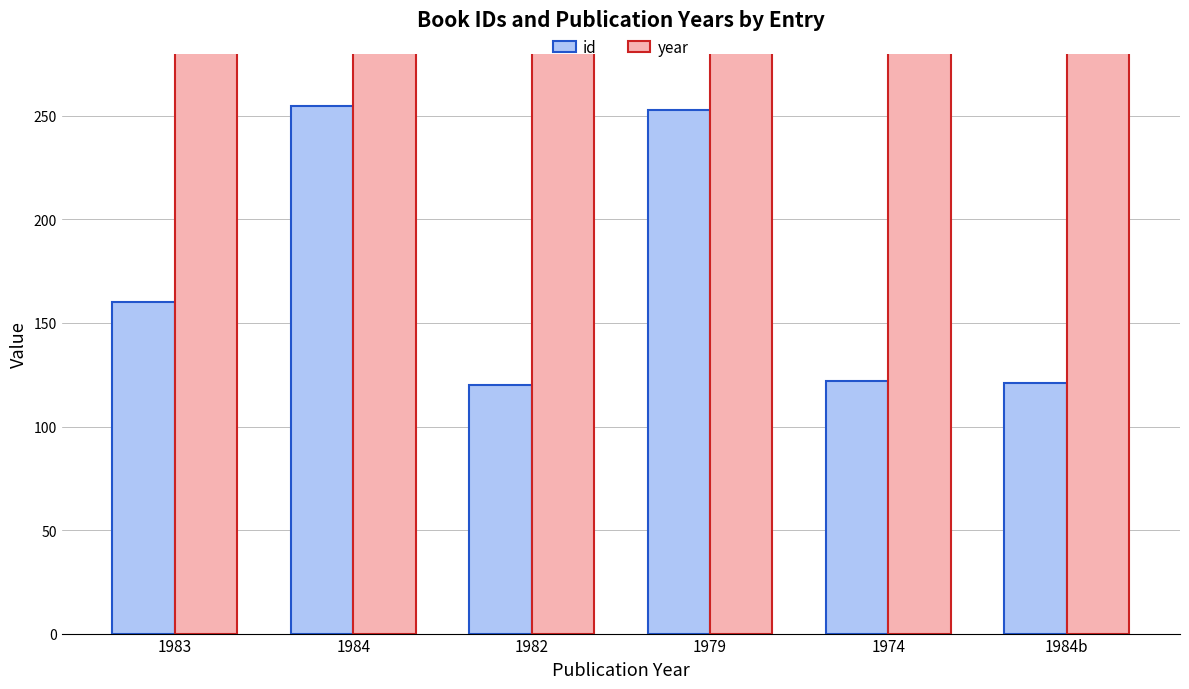

What are all the series names shown in the legend?

id, year